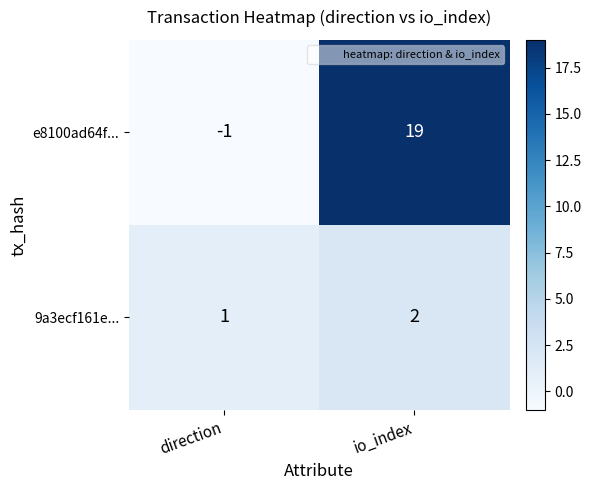

How many data points does each series have?

2